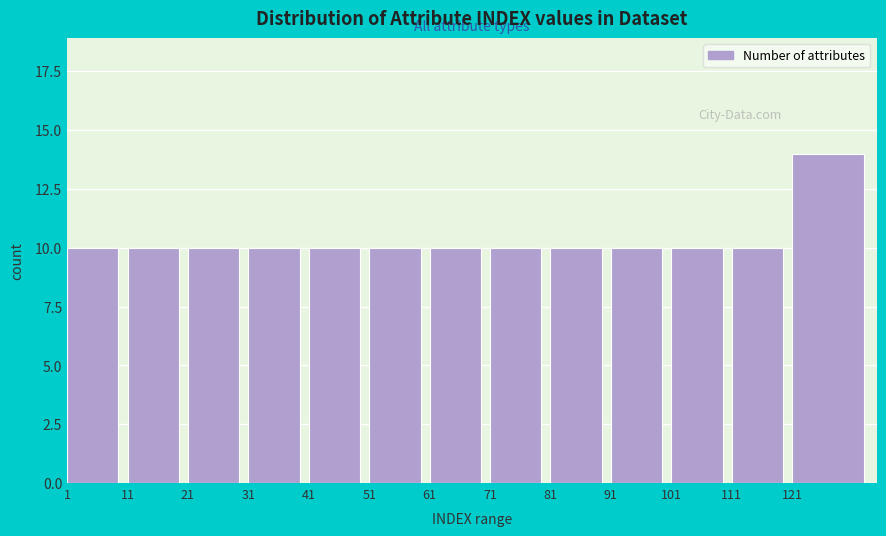

Reading left to right, transcribe all the data shown in this chart.

1=10	11=10	21=10	31=10	41=10	51=10	61=10	71=10	81=10	91=10	101=10	111=10	121=14